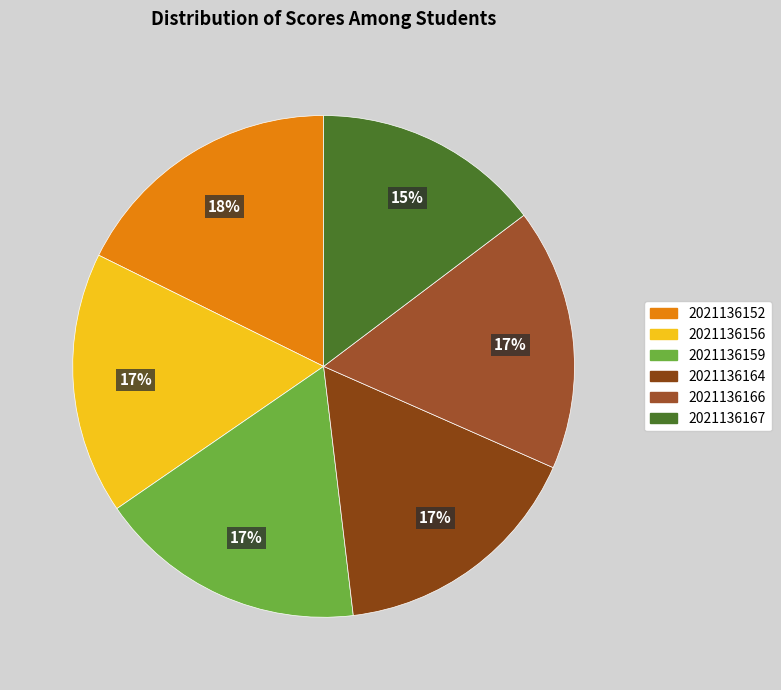

Which slice is the largest?

2021136152